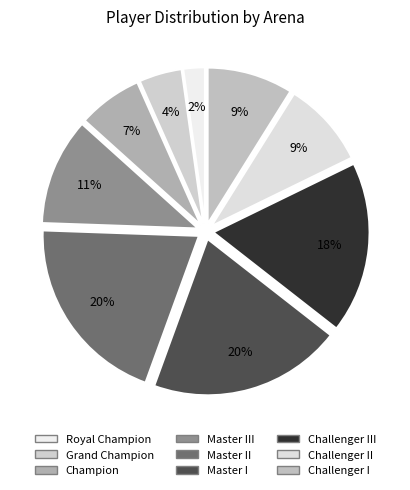

What is the largest slice in the pie chart?

Master II